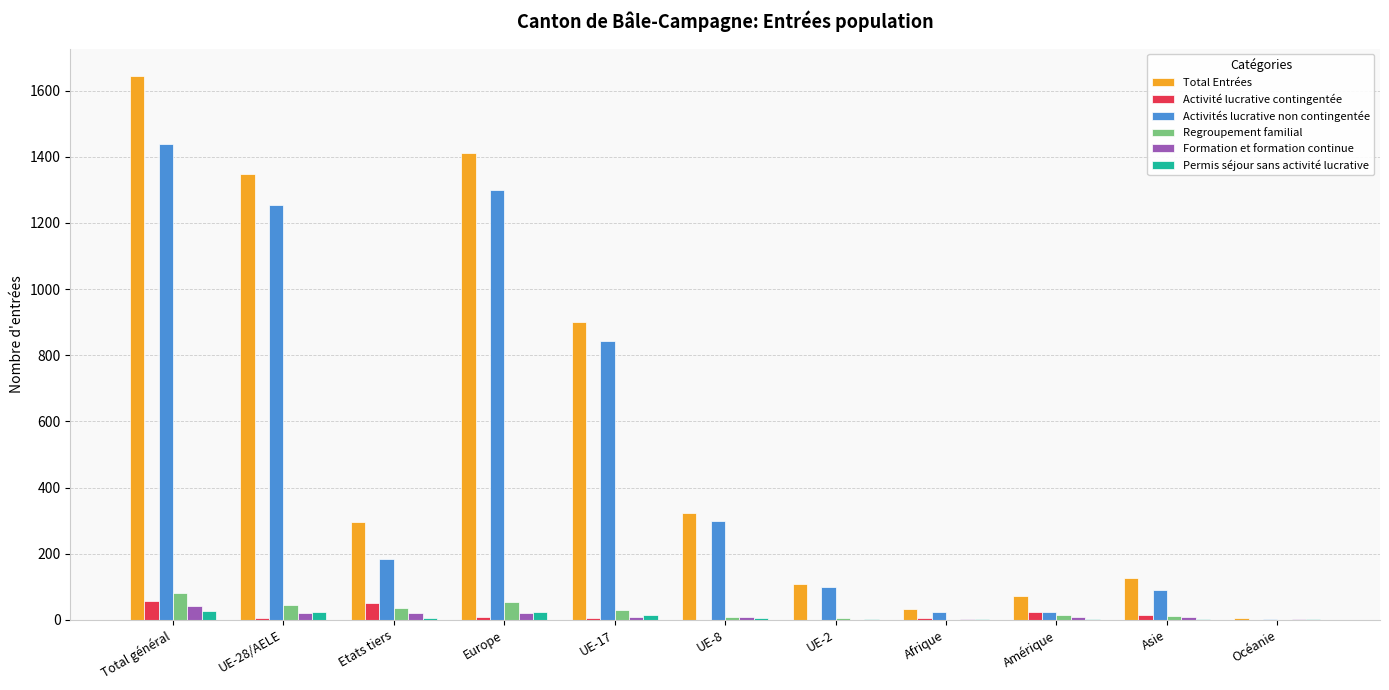

At which category is the sum across all series the highest?

Total général